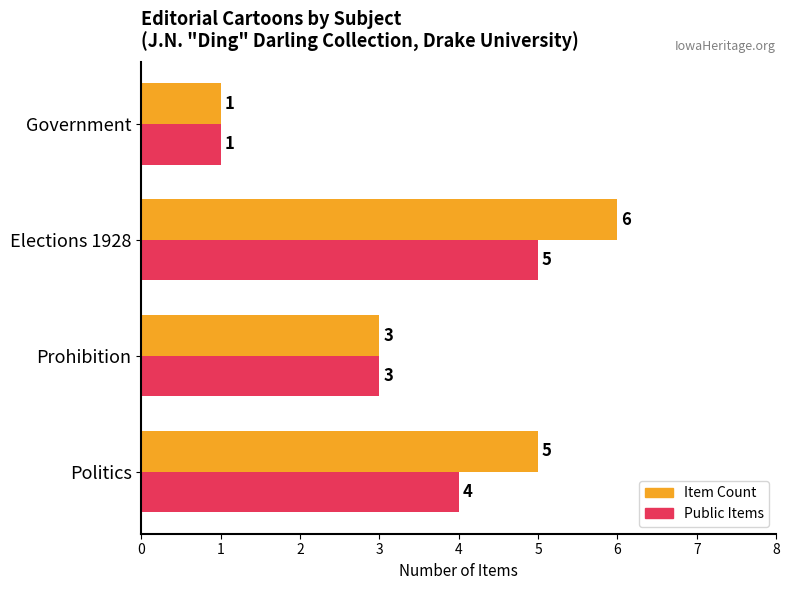

Which series has the largest range (max minus min)?

Item Count